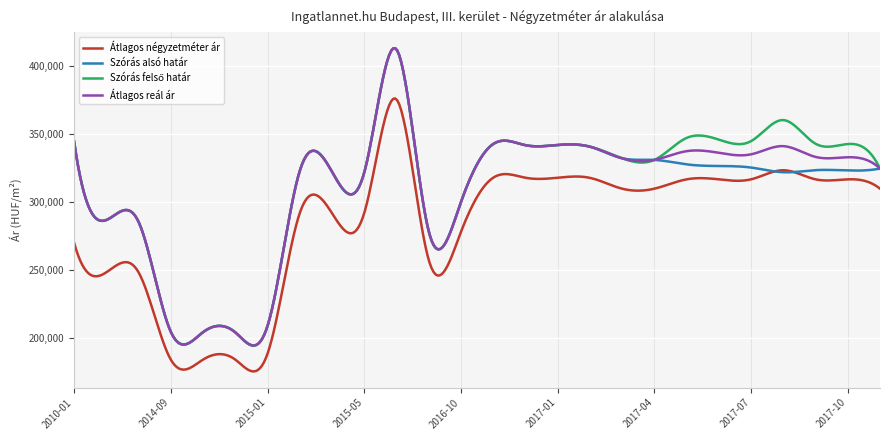

What is the smallest value displayed?

175262.0